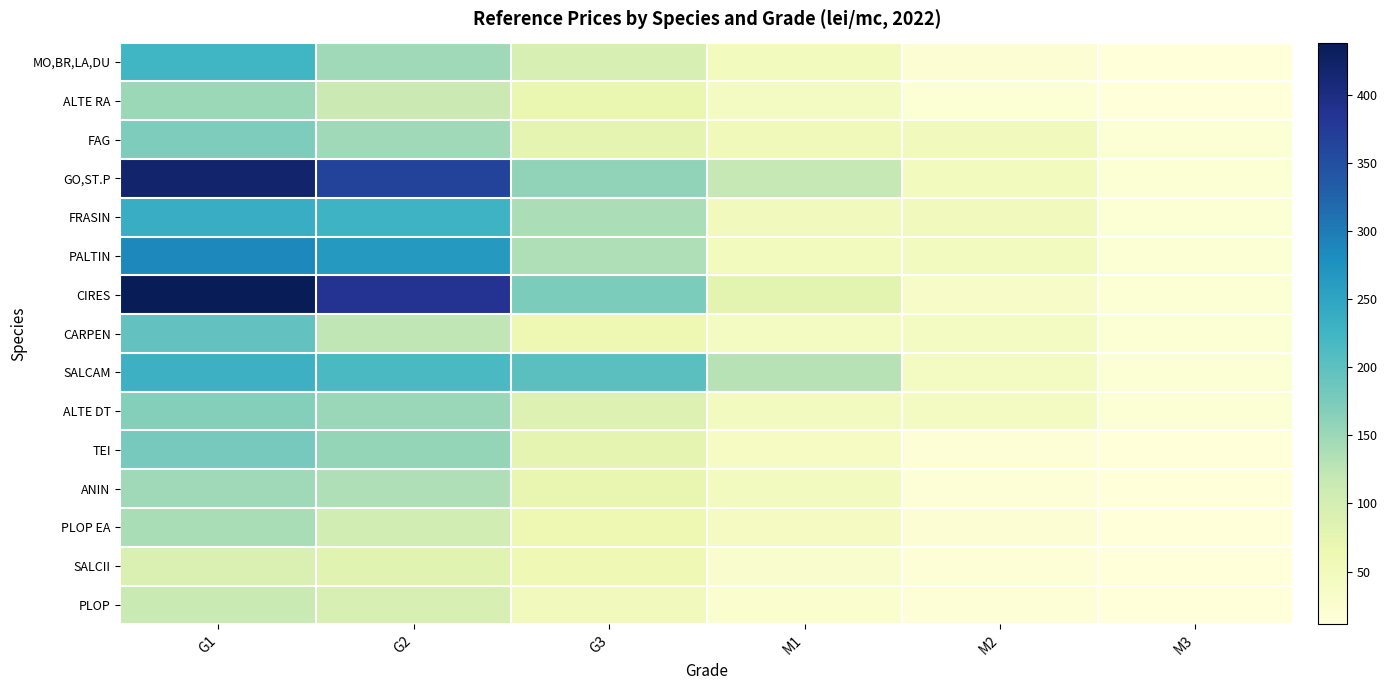

Which label corresponds to the smallest value in the chart?

M3